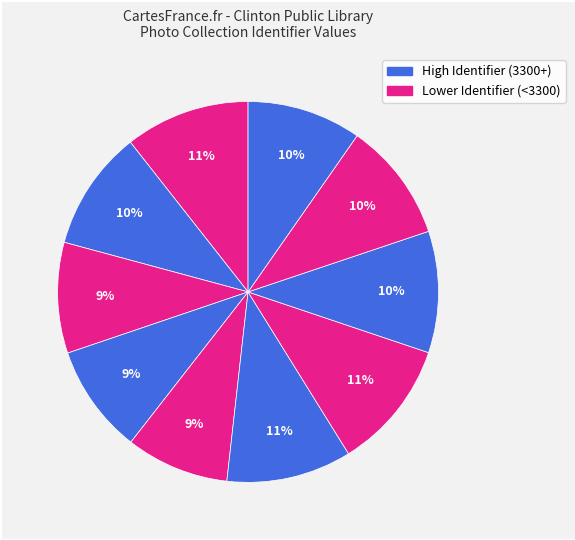

How many segments does this pie chart have?

10